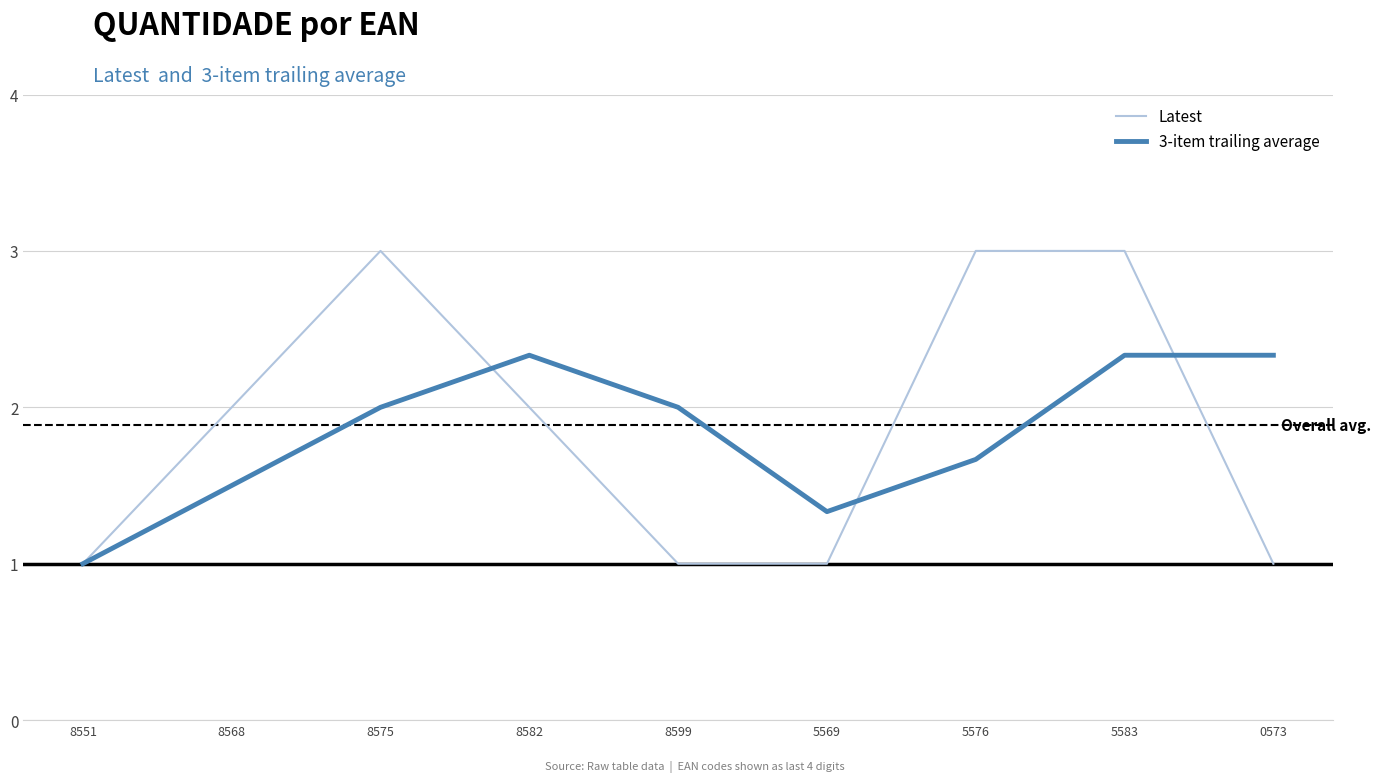

How many values in the Latest series are below 2?

4